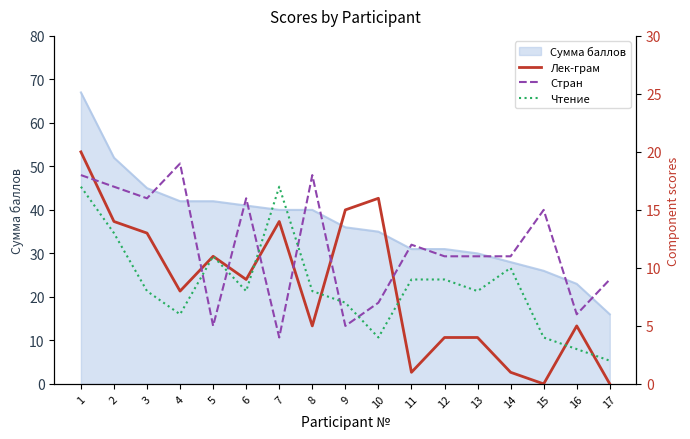

What is the maximum value for Сумма баллов?

67